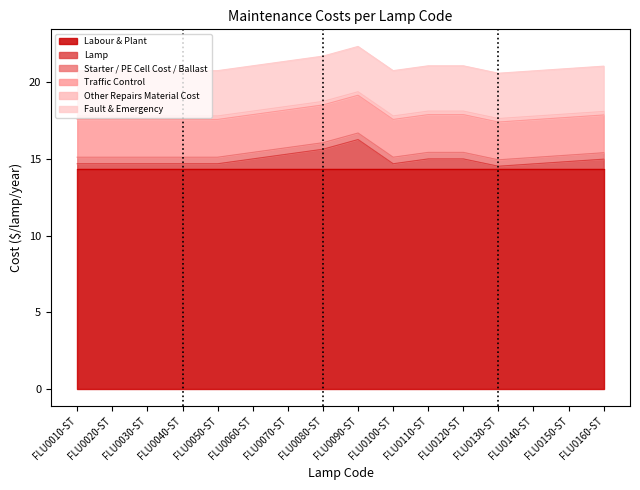

Which category has the highest value in the Lamp series?

FLU0090-ST